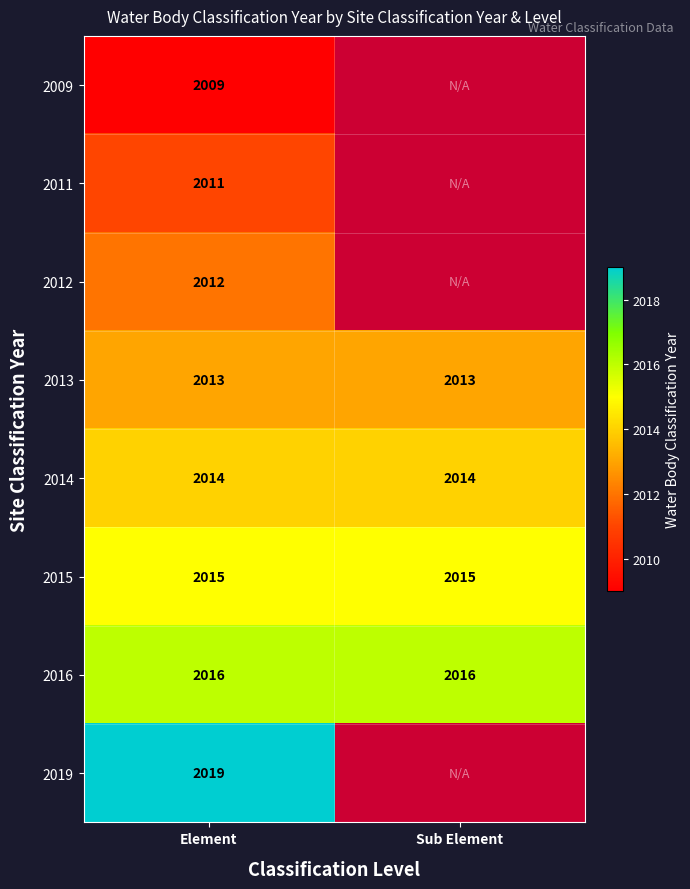

At Element, list the series in order from largest to smallest.

2019, 2016, 2015, 2014, 2013, 2012, 2011, 2009